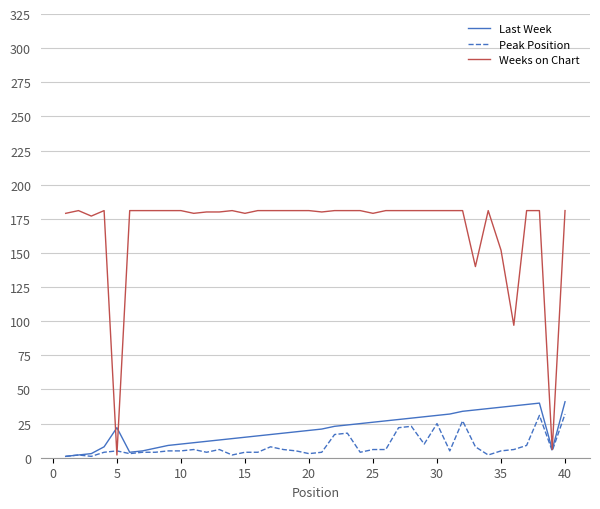

Which series has the largest total across all categories?

Weeks on Chart